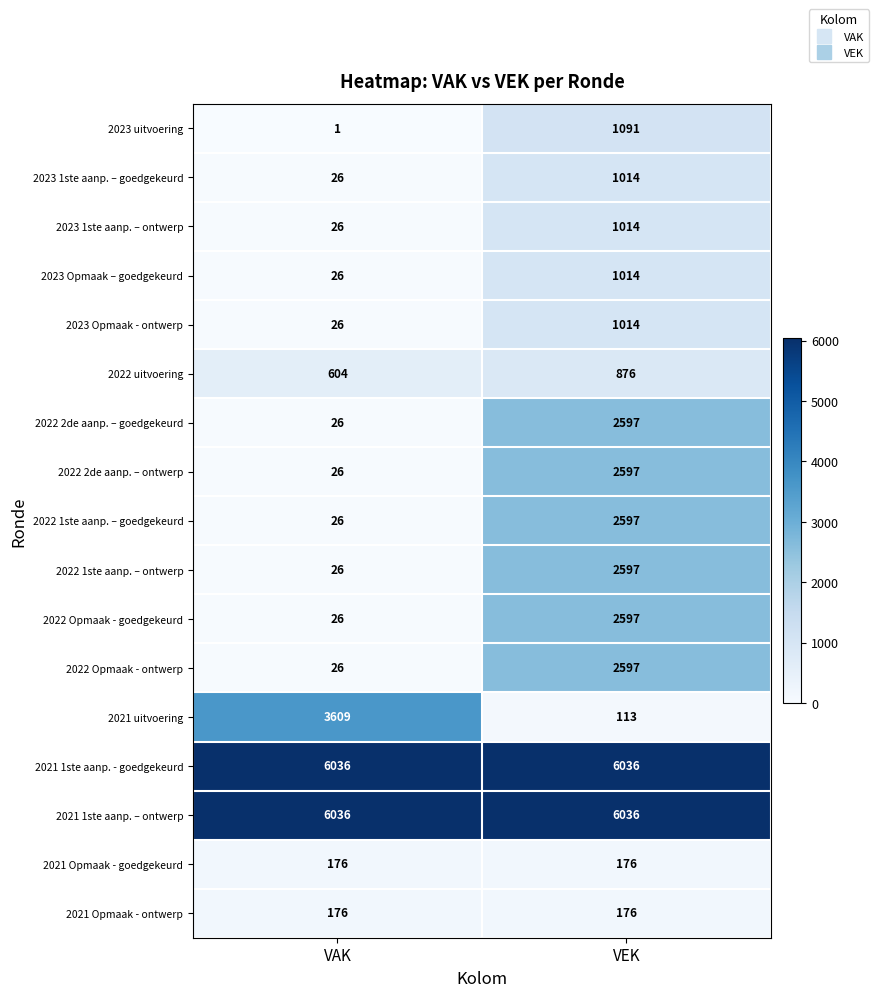

What is the minimum value for 2023 1ste aanp. – ontwerp?

26